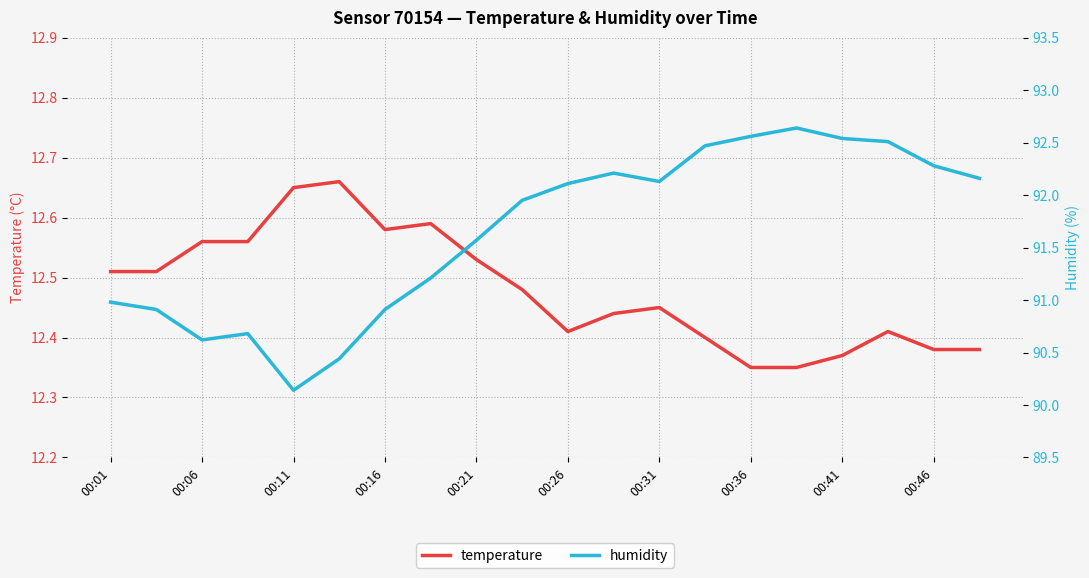

At which category does humidity reach its first local valley?

00:06